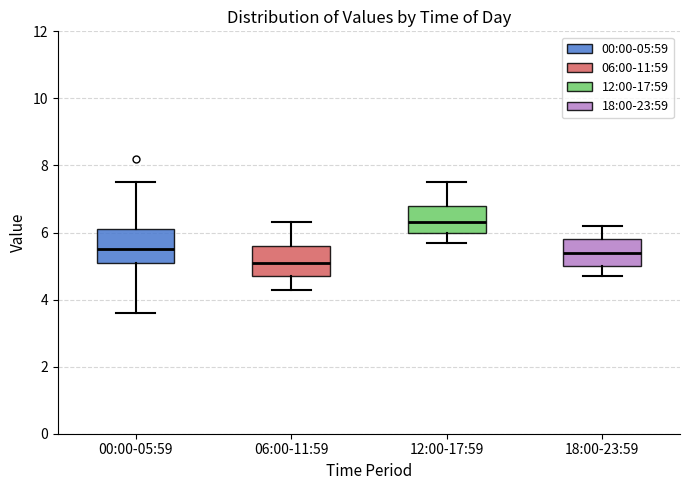

Reading left to right, read every box against the y-axis: the position of its median line, the range the box covers, and the ends of its whiskers. The values are not printed on the chart, so give them approximately, as read against the axis.

00:00-05:59: median 5.6, box 5.2 to 6.2, whiskers 3.6 to 7.6
06:00-11:59: median 5.2, box 4.8 to 5.6, whiskers 4.4 to 6.4
12:00-17:59: median 6.4, box 6.0 to 6.8, whiskers 5.8 to 7.6
18:00-23:59: median 5.4, box 5.0 to 5.8, whiskers 4.8 to 6.2